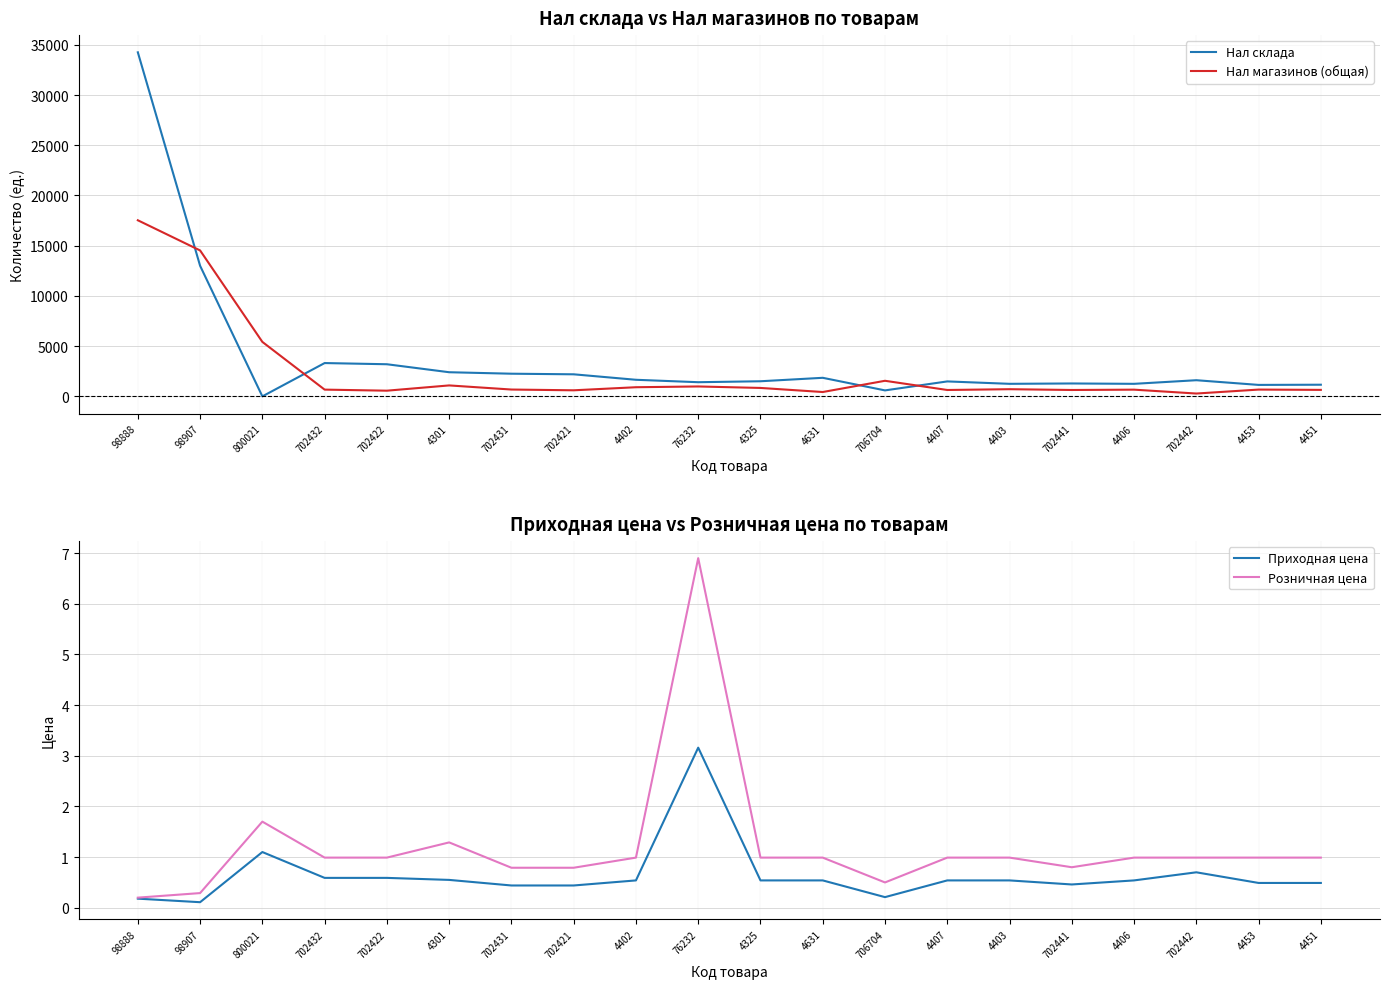

Reading left to right, transcribe all the data shown in this chart.

Нал склада: 98888=34250.0	98907=13000.0	800021=0.0	702432=3316.0	702422=3198.0	4301=2403.0	702431=2256.0	702421=2196.0	4402=1651.0	76232=1409.8	4325=1504.0	4631=1848.0	706704=595.0	4407=1488.0	4403=1249.0	702441=1284.0	4406=1248.0	702442=1608.0	4453=1141.0	4451=1160.0
Нал магазинов (общая): 98888=17530.0	98907=14527.0	800021=5422.0	702432=672.0	702422=566.0	4301=1090.0	702431=680.0	702421=604.0	4402=910.0	76232=986.0	4325=839.0	4631=433.0	706704=1551.0	4407=635.0	4403=714.0	702441=635.0	4406=668.0	702442=282.0	4453=676.0	4451=646.0
Приходная цена: 98888=0.2	98907=0.1	800021=1.1	702432=0.6	702422=0.6	4301=0.6	702431=0.4	702421=0.4	4402=0.5	76232=3.2	4325=0.5	4631=0.5	706704=0.2	4407=0.5	4403=0.5	702441=0.5	4406=0.5	702442=0.7	4453=0.5	4451=0.5
Розничная цена: 98888=0.2	98907=0.3	800021=1.7	702432=1.0	702422=1.0	4301=1.3	702431=0.8	702421=0.8	4402=1.0	76232=6.9	4325=1.0	4631=1.0	706704=0.5	4407=1.0	4403=1.0	702441=0.8	4406=1.0	702442=1.0	4453=1.0	4451=1.0